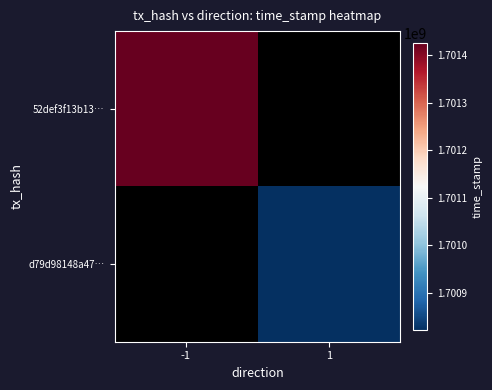

Where is 52def3f13b13… nearest to the value 1701426483?

-1